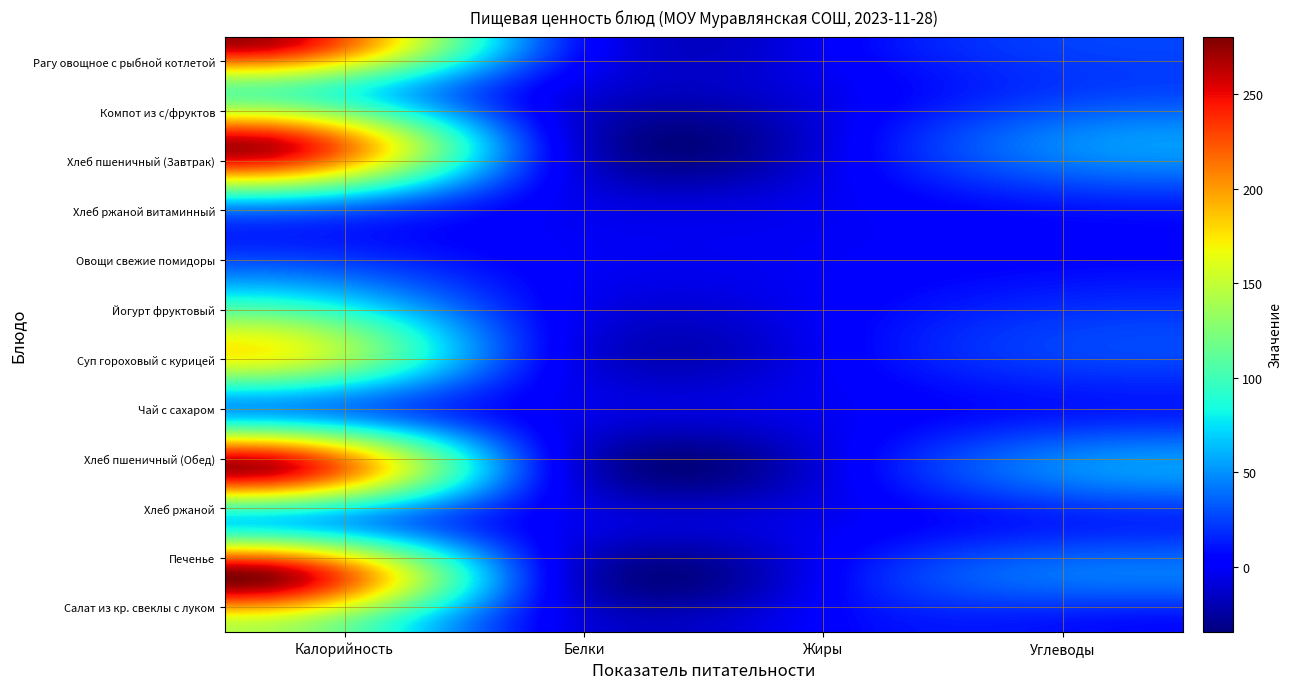

Reading right to left, list all the values displayed in this chart.

Рагу овощное с рыбной котлетой: 26.5	5.7	28.5	271.2
Компот из с/фруктов: 26.8	0.0	1.0	112.0
Хлеб пшеничный (Завтрак): 53.2	2.7	7.7	267.6
Хлеб ржаной витаминный: 17.3	0.2	0.9	74.4
Овощи свежие помидоры: 5.0	0.2	1.1	23.0
Йогурт фруктовый: 20.0	3.8	4.7	102.0
Суп гороховый с курицей: 25.8	4.4	5.4	164.1
Чай с сахаром: 15.0	0.0	0.1	61.5
Хлеб пшеничный (Обед): 53.2	2.7	7.7	267.6
Хлеб ржаной: 17.3	0.2	0.9	74.4
Печенье: 42.2	11.1	4.5	279.0
Салат из кр. свеклы с луком: 7.5	7.1	1.7	145.0